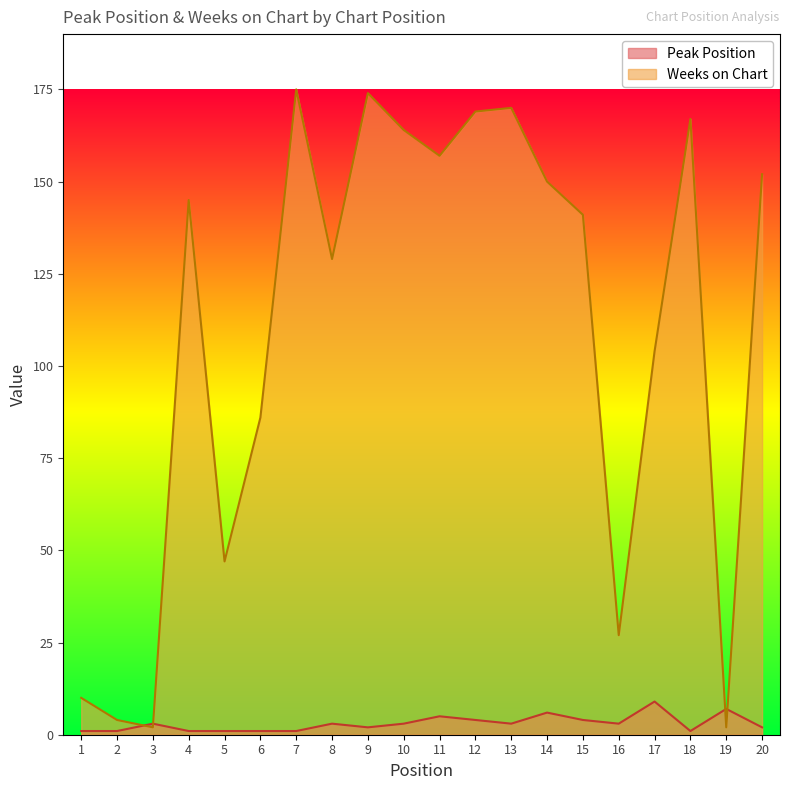

What are all the series names shown in the legend?

Peak Position, Weeks on Chart